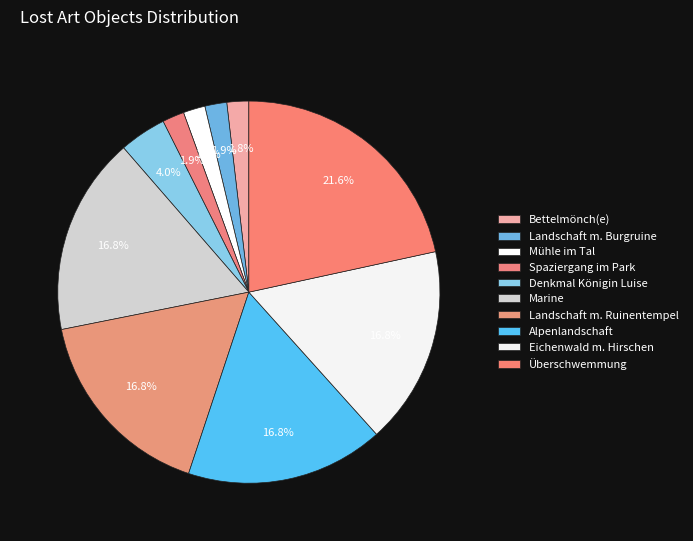

Does any single category account for the majority?

No